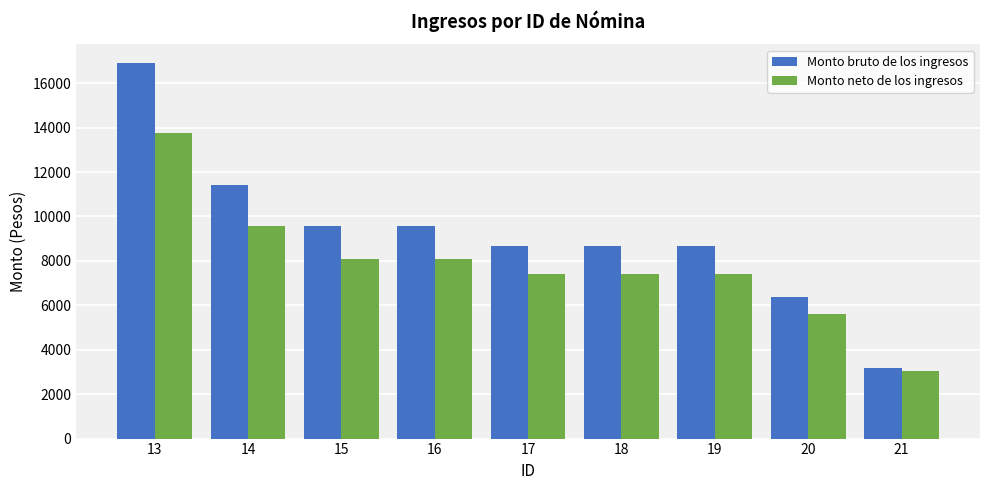

Rank the series by their maximum value, from lowest to highest.

Monto neto de los ingresos, Monto bruto de los ingresos